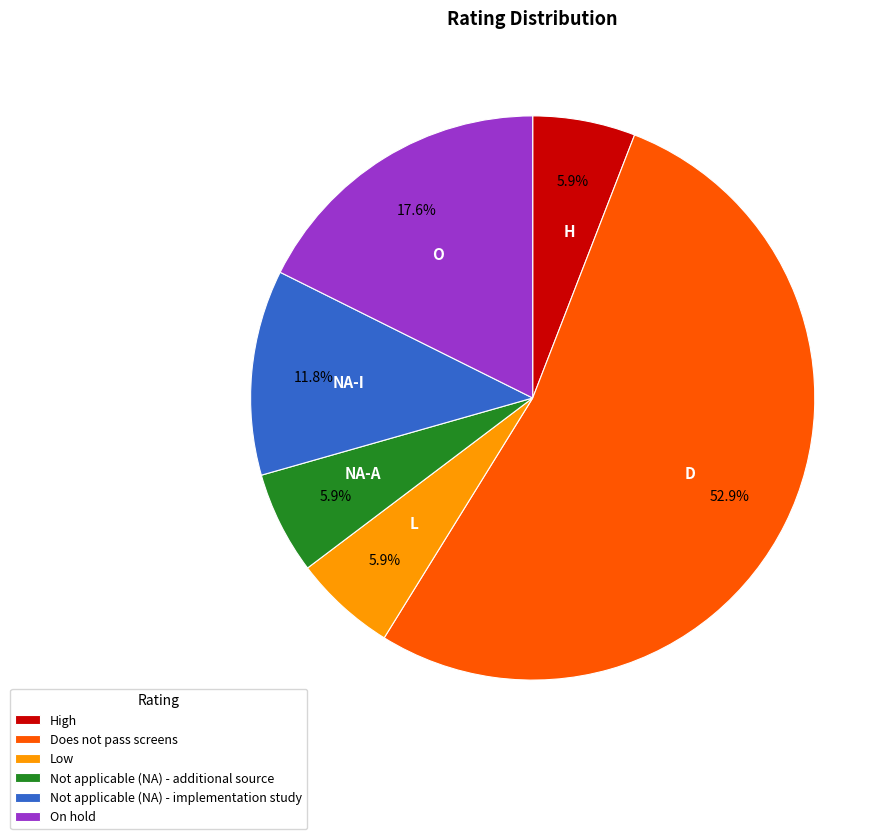

Does any single category account for the majority?

Yes